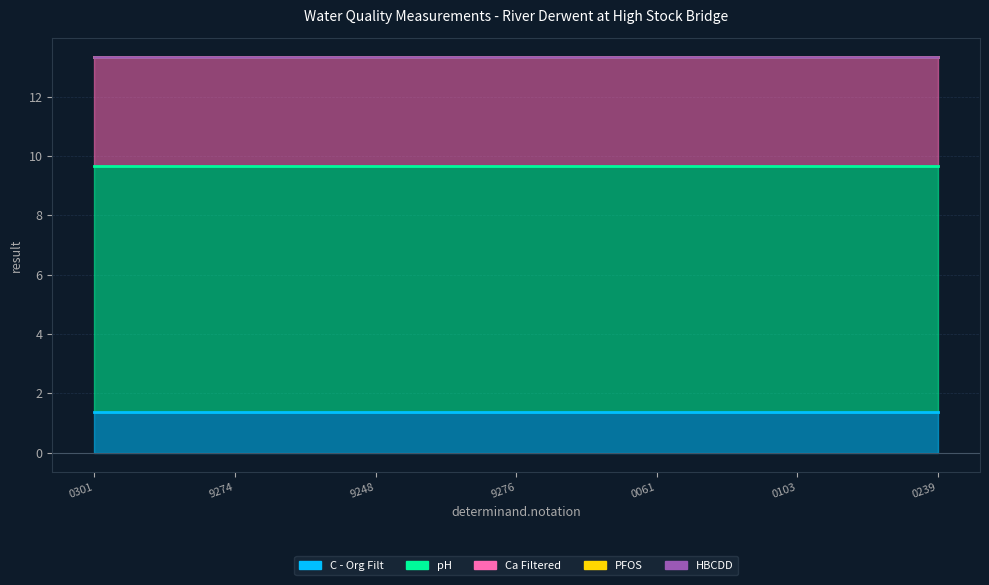

How many lines are shown in the chart?

5